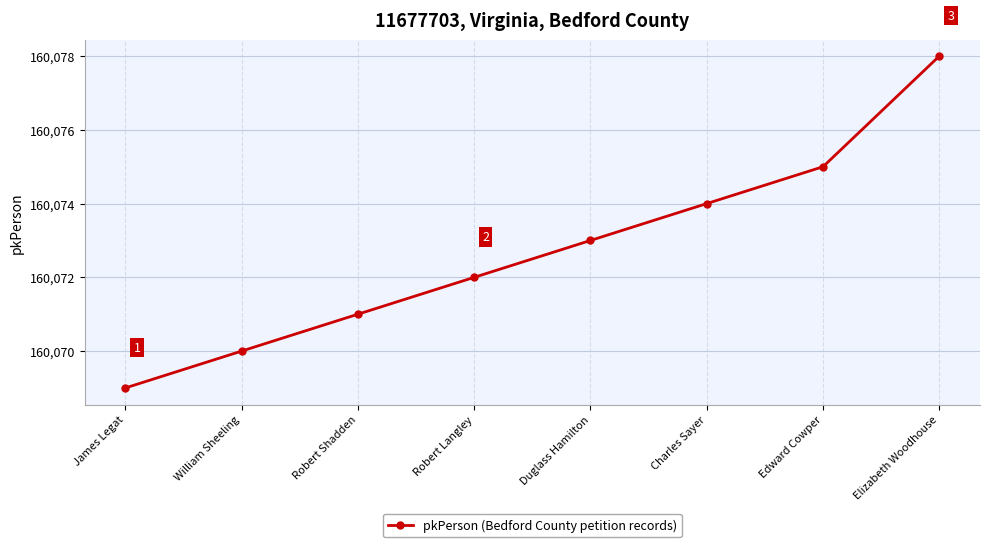

What is the label of the 4th point from the right?

Duglass Hamilton